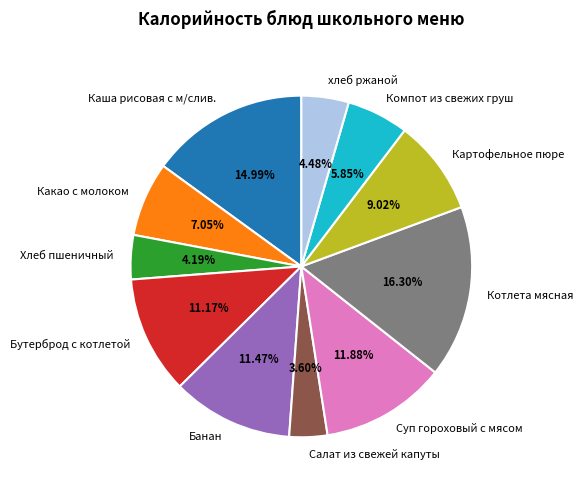

What is the largest slice in the pie chart?

Котлета мясная